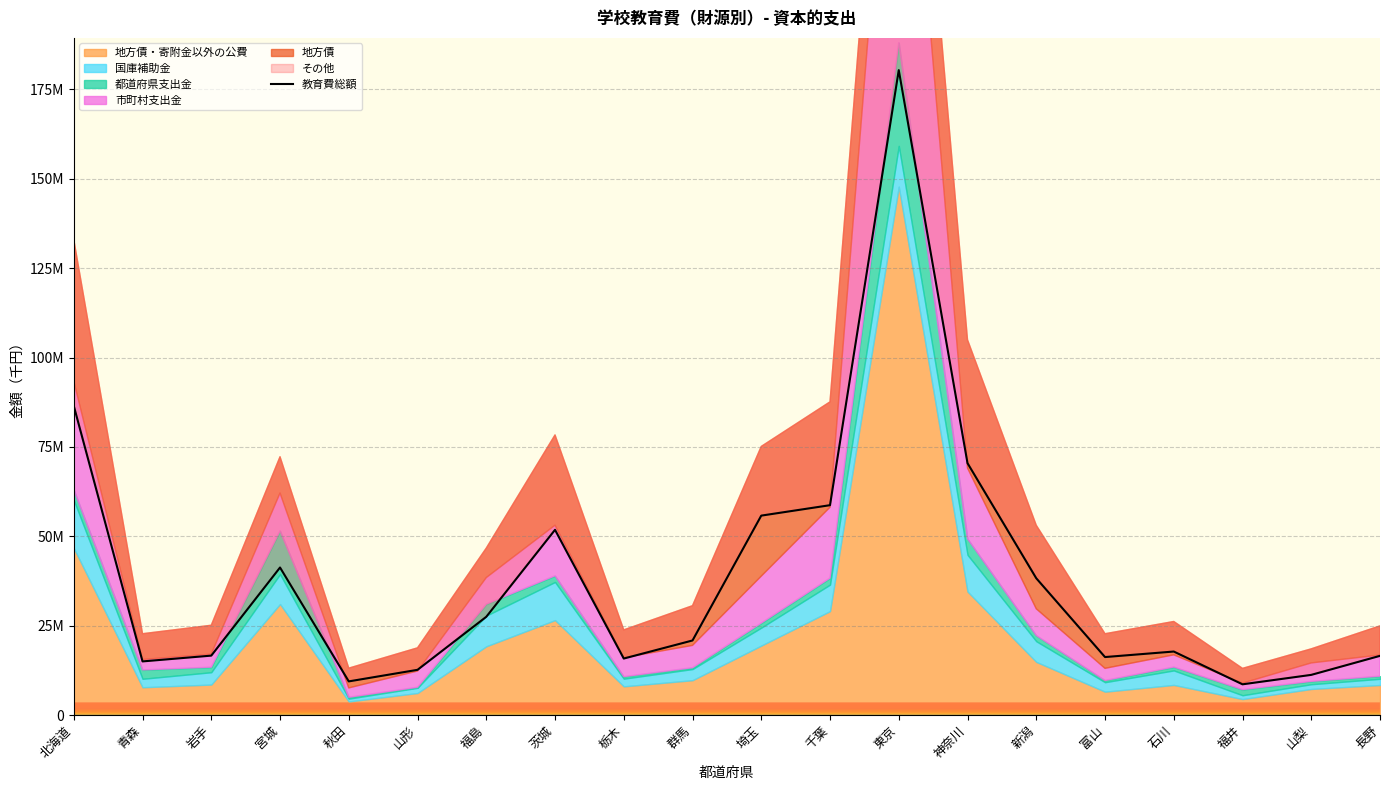

Where is the data nearest to the value 94501323?

北海道